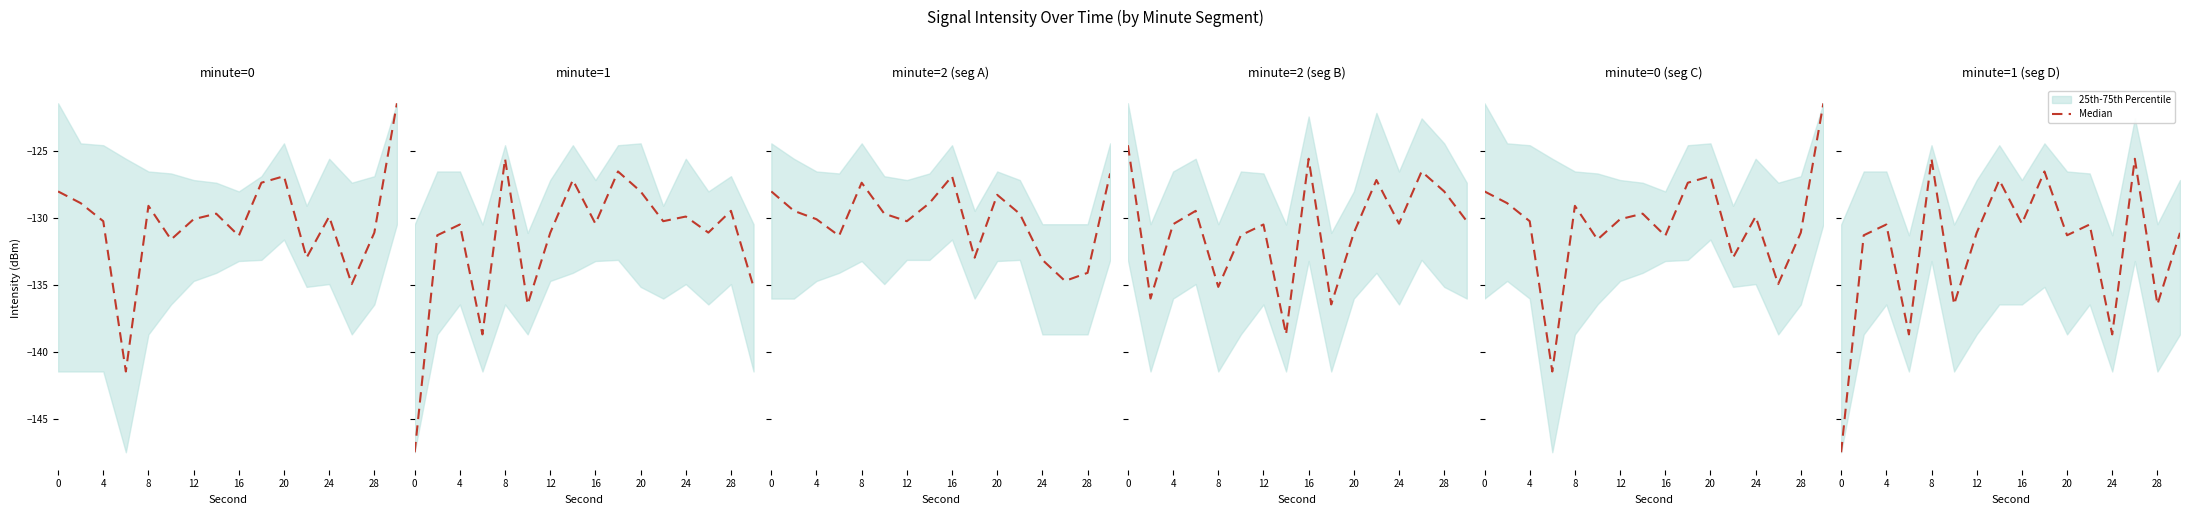

How many categories are shown in the chart?

16